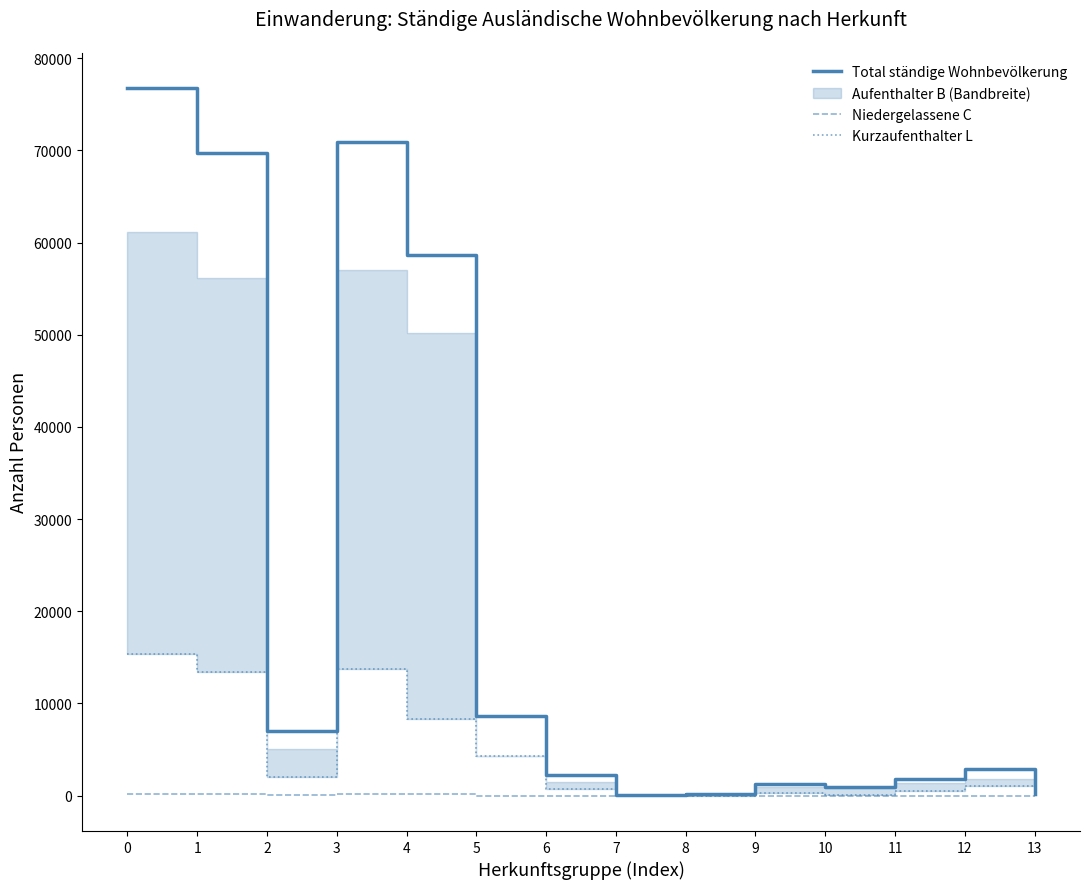

What is the sum of all Niedergelassene C values?

769